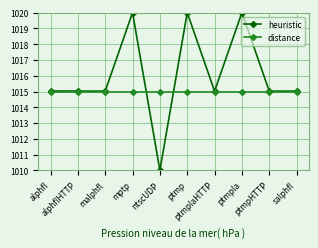

Reading left to right, transcribe all the data shown in this chart.

heuristic: alphfl=1015.0	alphflHTTP=1015.0	malphfl=1015.0	mptp=1020.0	ntscUDP=1010.0	ptmp=1020.0	ptmplaHTTP=1015.0	ptmpla=1020.0	ptmpHTTP=1015.0	salphfl=1015.0
distance: alphfl=1015.0	alphflHTTP=1015.0	malphfl=1015.0	mptp=1015.0	ntscUDP=1015.0	ptmp=1015.0	ptmplaHTTP=1015.0	ptmpla=1015.0	ptmpHTTP=1015.0	salphfl=1015.0